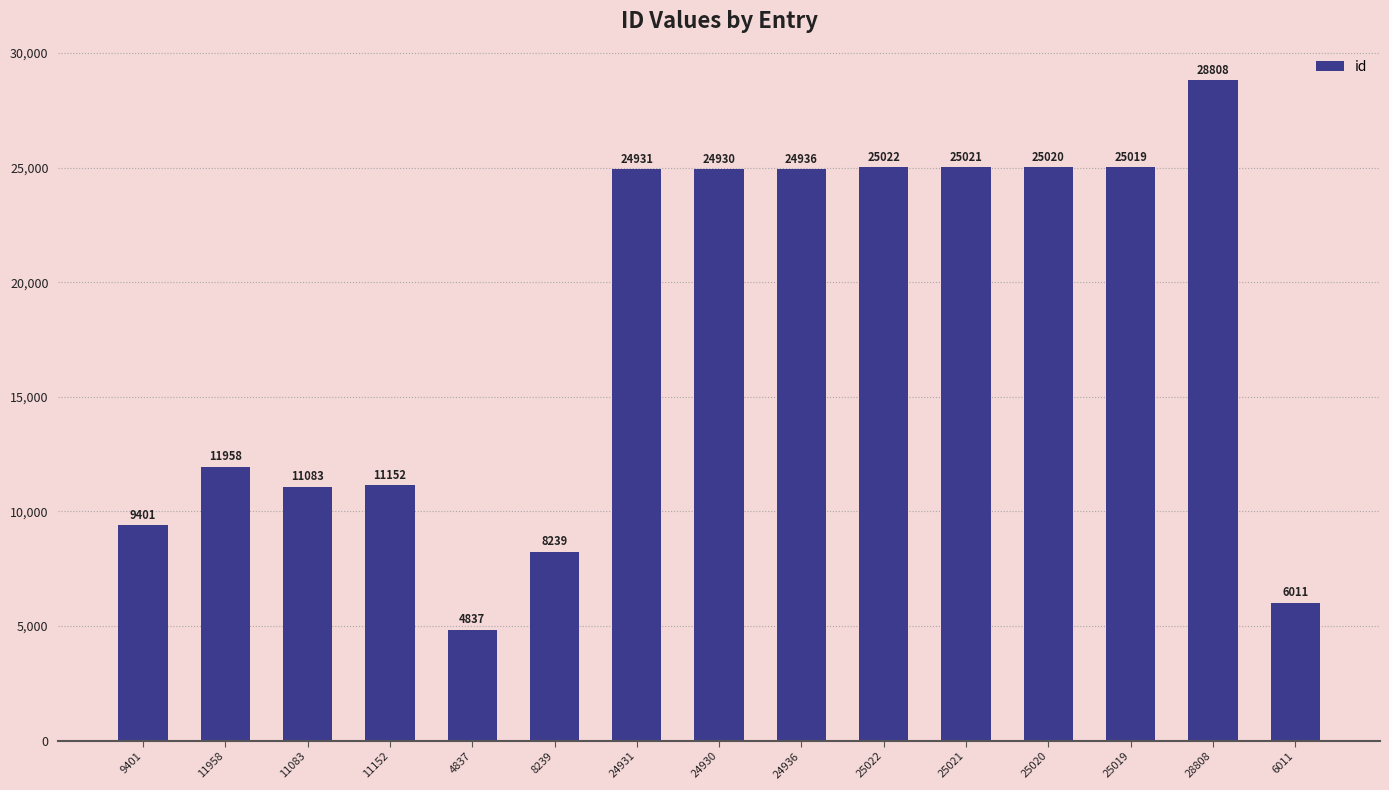

Rank the categories by value from highest to lowest.

28808, 25022, 25021, 25020, 25019, 24936, 24931, 24930, 11958, 11152, 11083, 9401, 8239, 6011, 4837